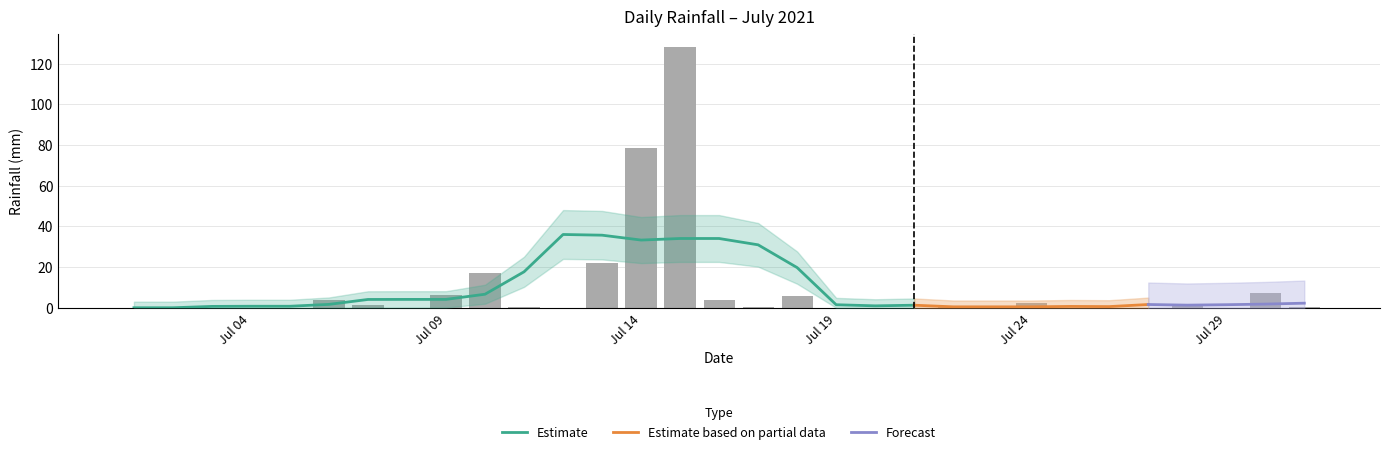

Reading right to left, list all the values displayed in this chart.

0.2	7.4	0.0	1.4	0.0	0.0	0.0	2.4	0.2	0.6	0.0	0.0	0.0	5.6	0.2	4.0	128.4	78.4	21.8	0.0	0.2	17.0	6.4	0.0	1.2	4.0	0.0	0.0	0.0	0.0	0.0